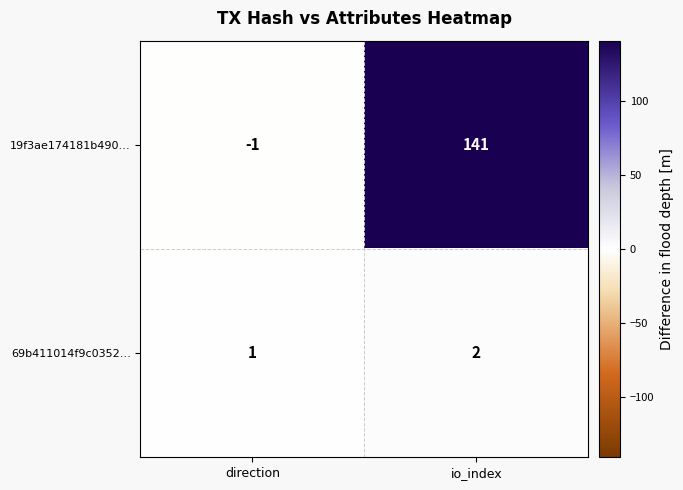

True or false: 19f3ae174181b490… has a value of -1 at direction.

True